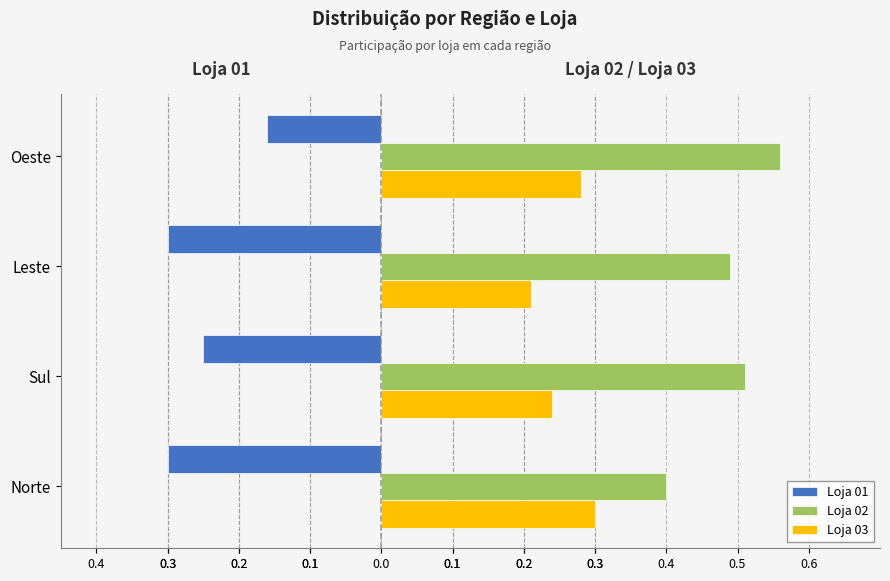

What are all the series names shown in the legend?

Loja 01, Loja 02, Loja 03